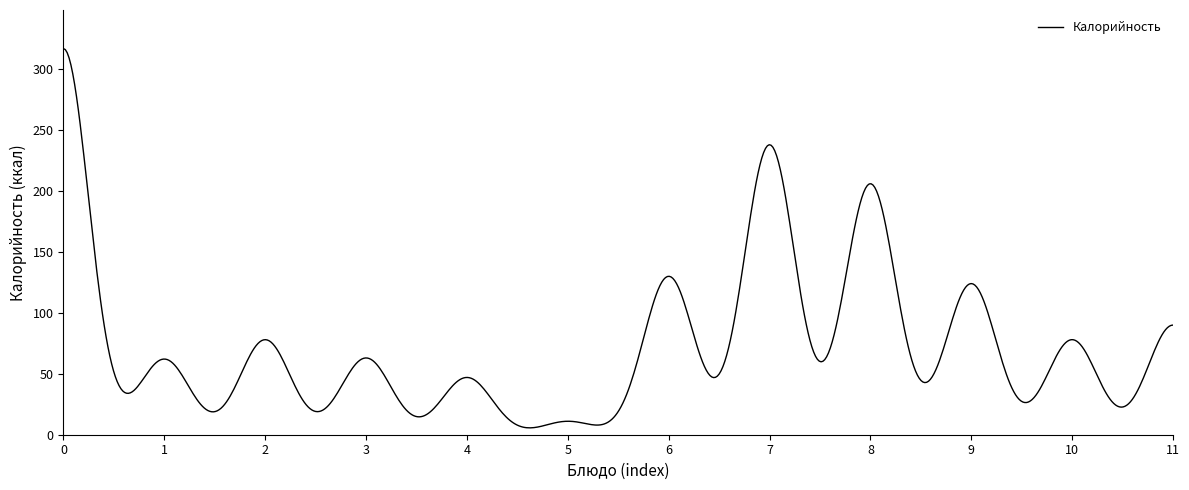

What is the maximum value shown in the chart?

317.0